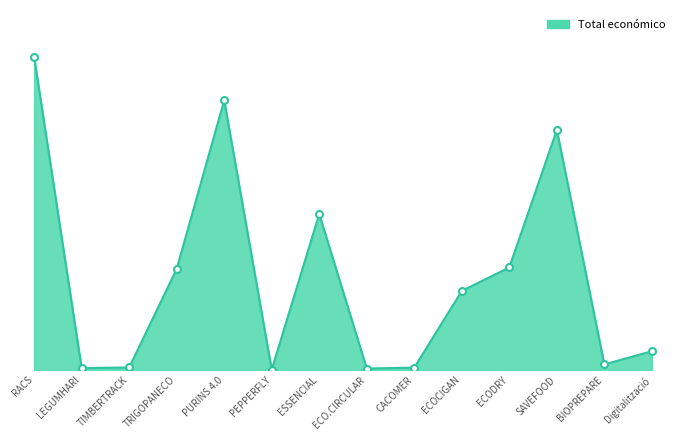

At which category does the data reach its first local peak?

PURINS 4.0